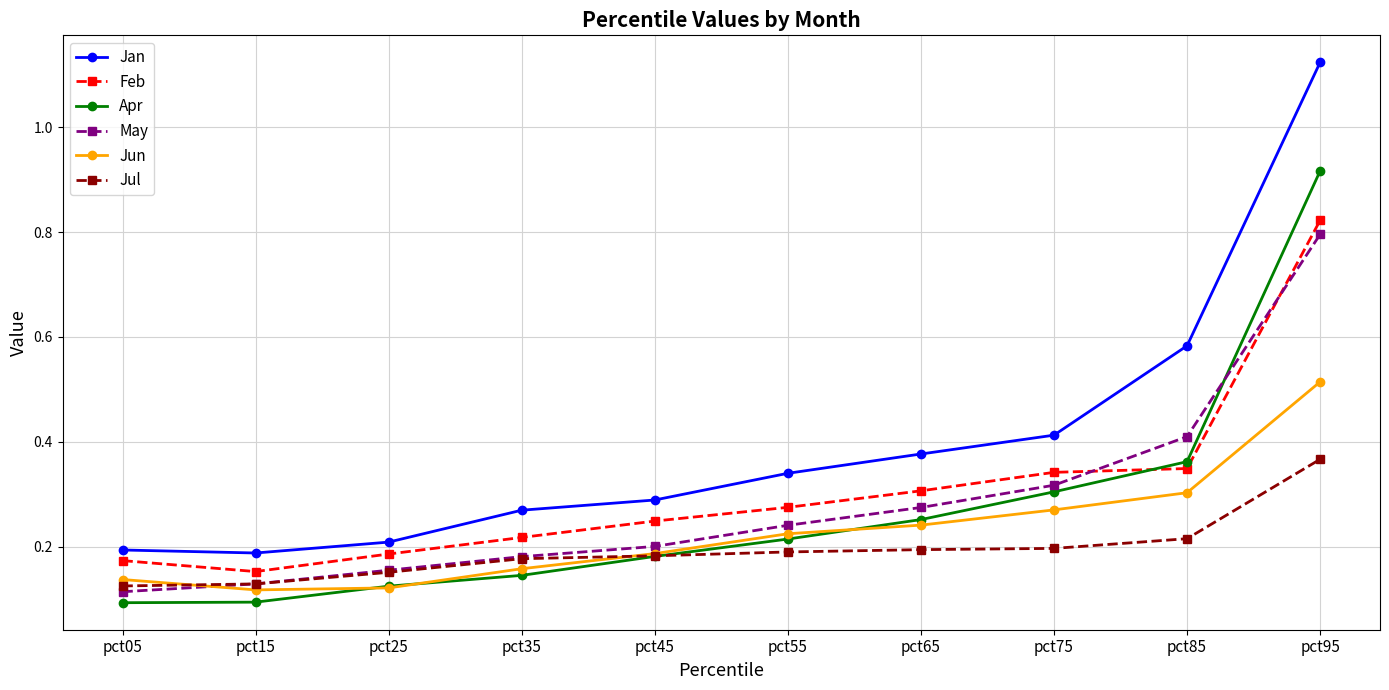

True or false: Jun has a value of 0.7 at pct95.

False